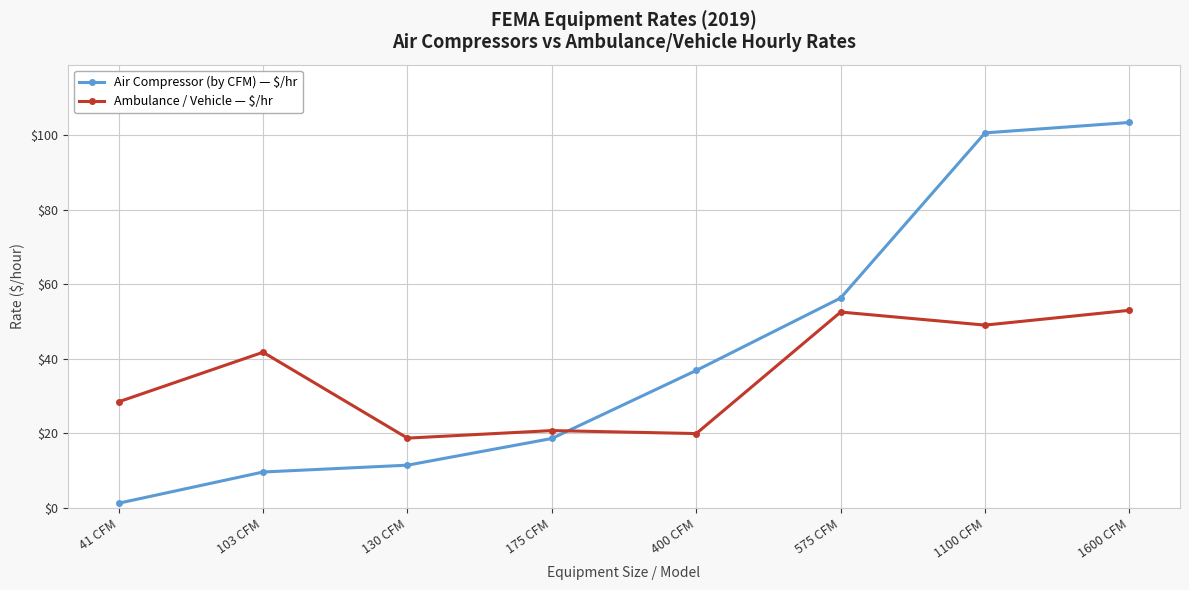

Which series has the largest range (max minus min)?

Air Compressor (by CFM) — $/hr